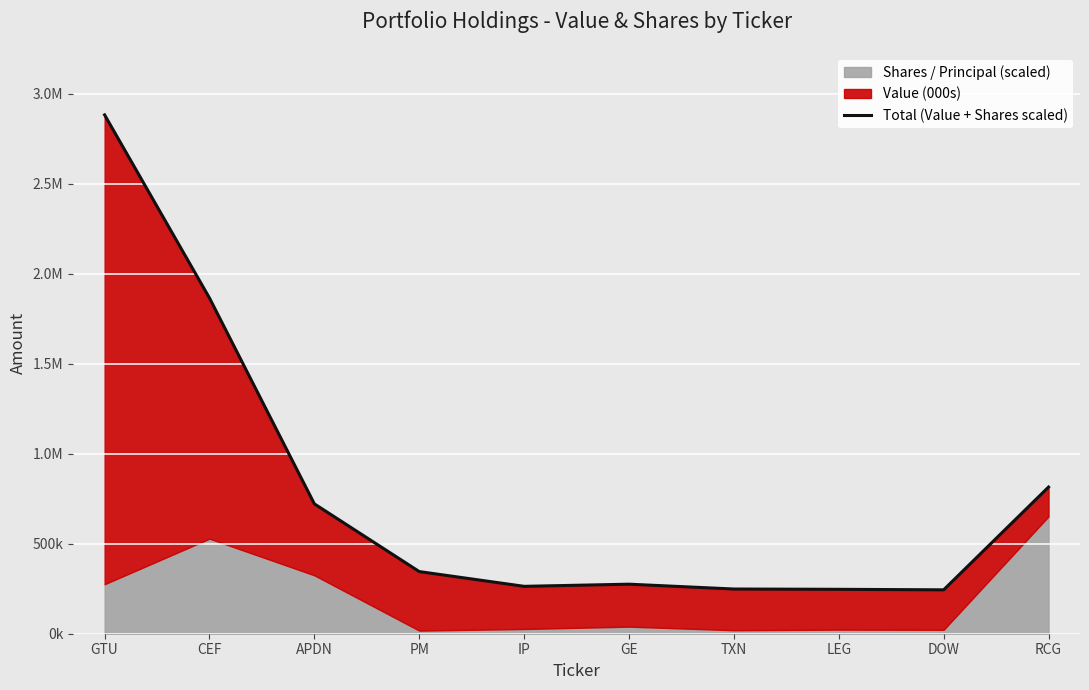

Between CEF and PM, which is larger?

CEF